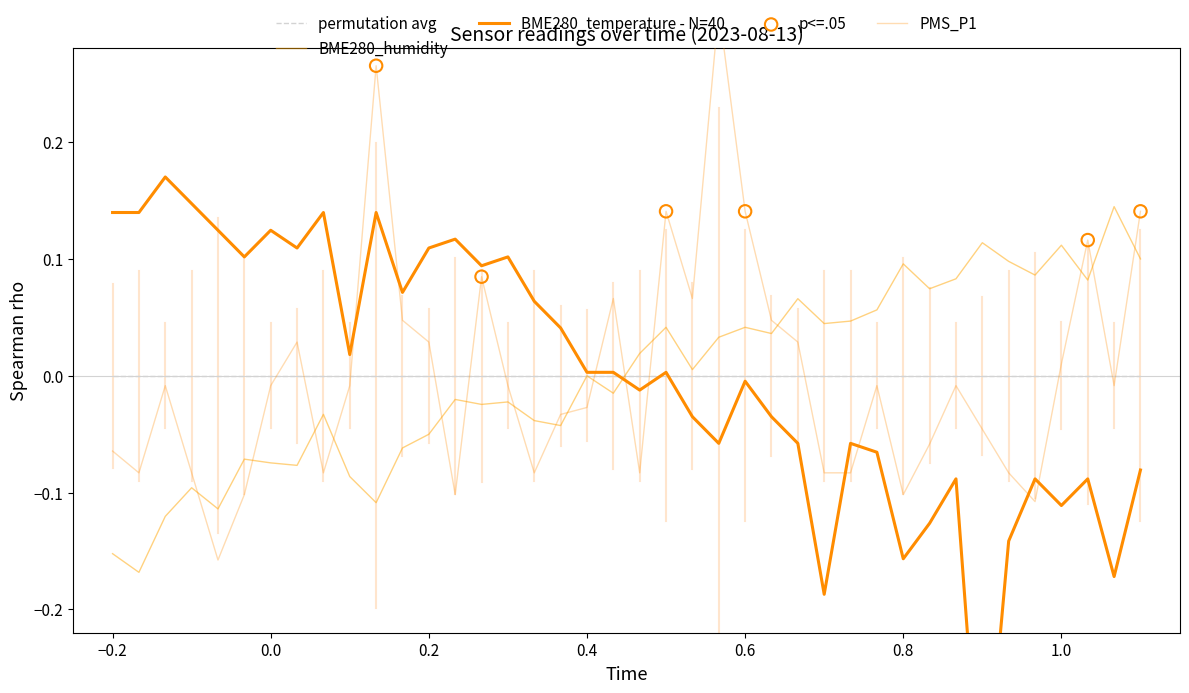

Which series contains the highest Y value?

PMS_P1